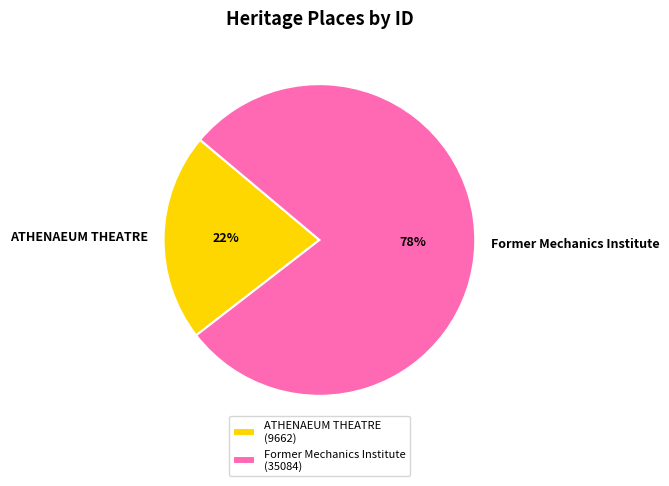

To the nearest percent, what is the average slice percentage?

50%